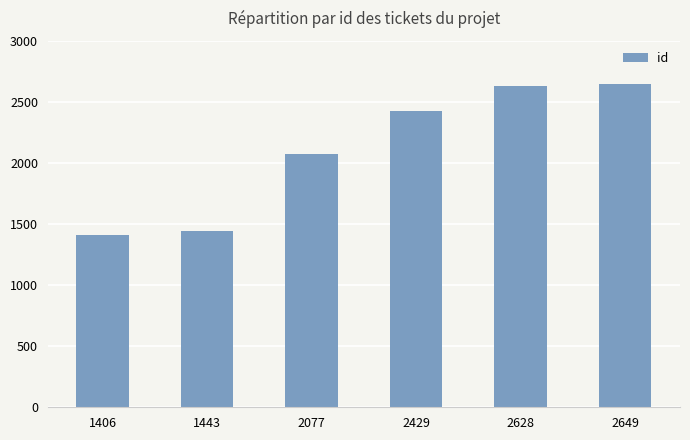

What is the average value?

2105